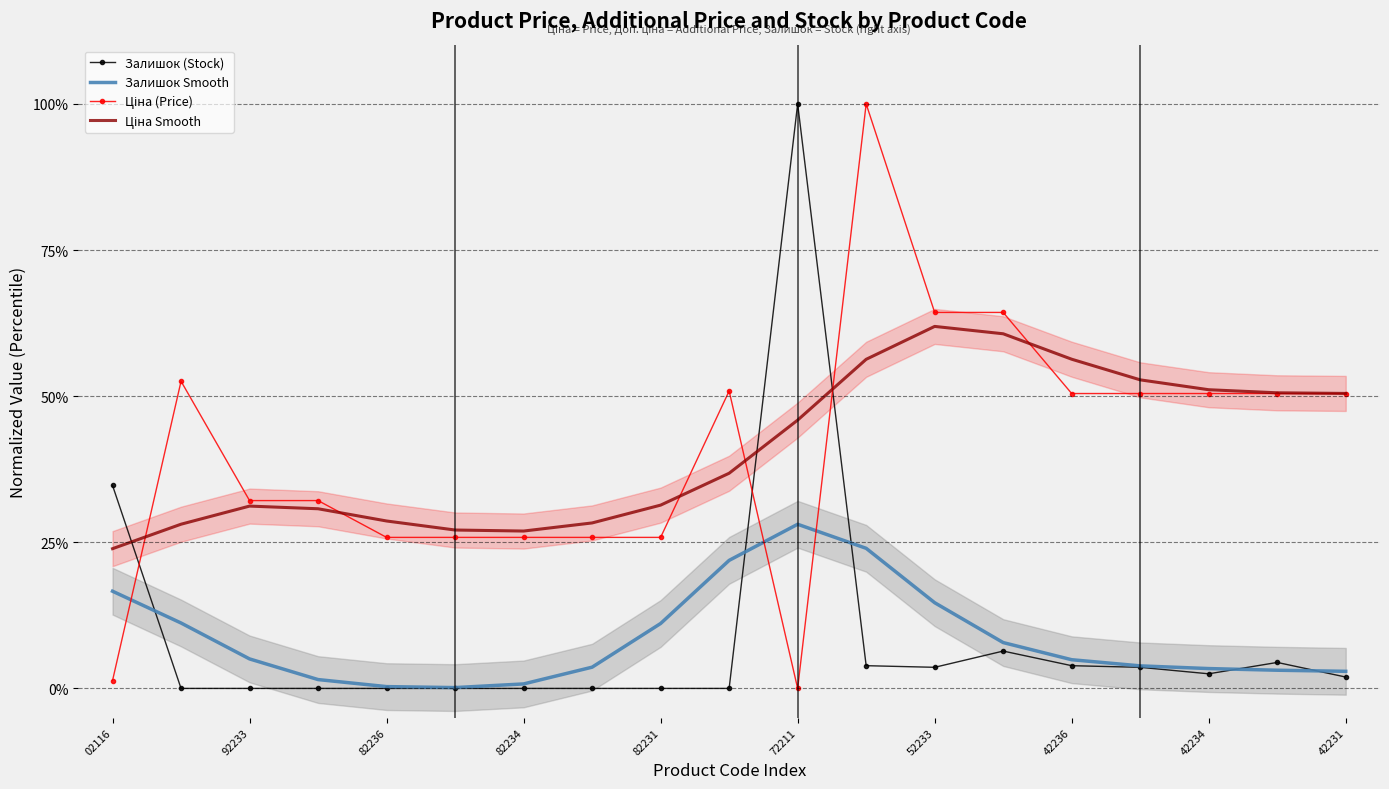

At how many categories does at least one series exceed 78?

2